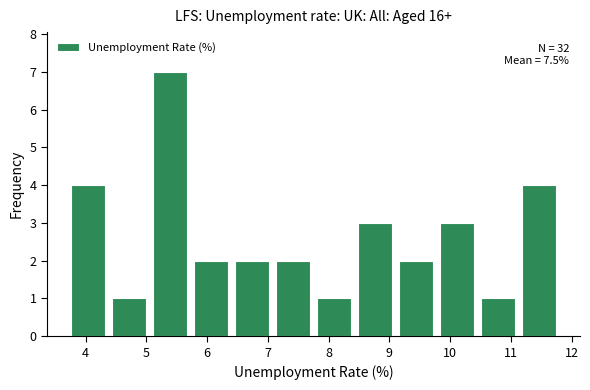

Which range on the x-axis has the tallest bar?

5.1 to 5.7